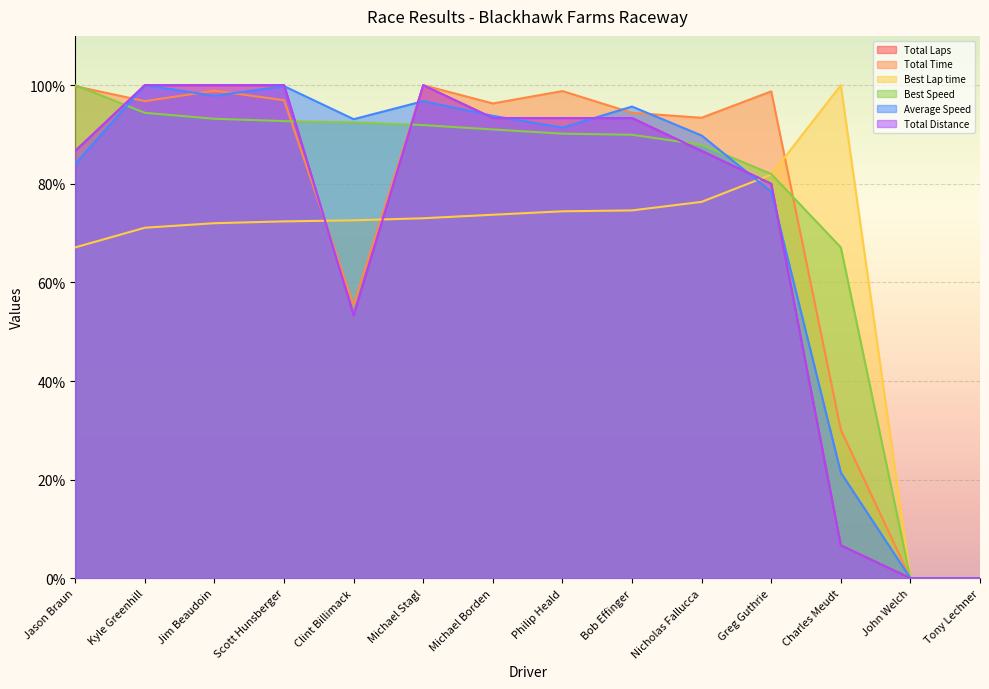

At which label does Total Time reach its peak?

Michael Stagl